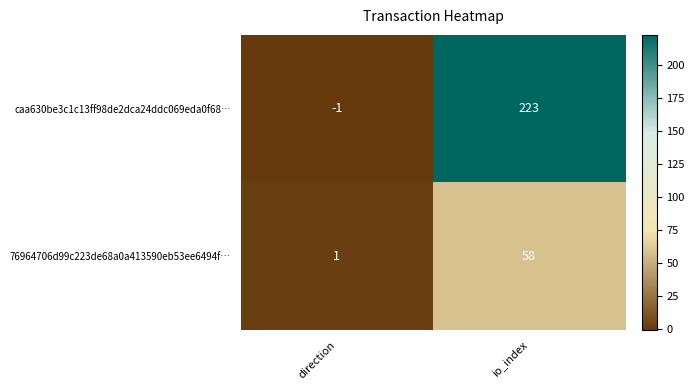

Rank the series by their average value, from lowest to highest.

76964706d99c223de68a0a413590eb53ee6494f…, caa630be3c1c13ff98de2dca24ddc069eda0f68…